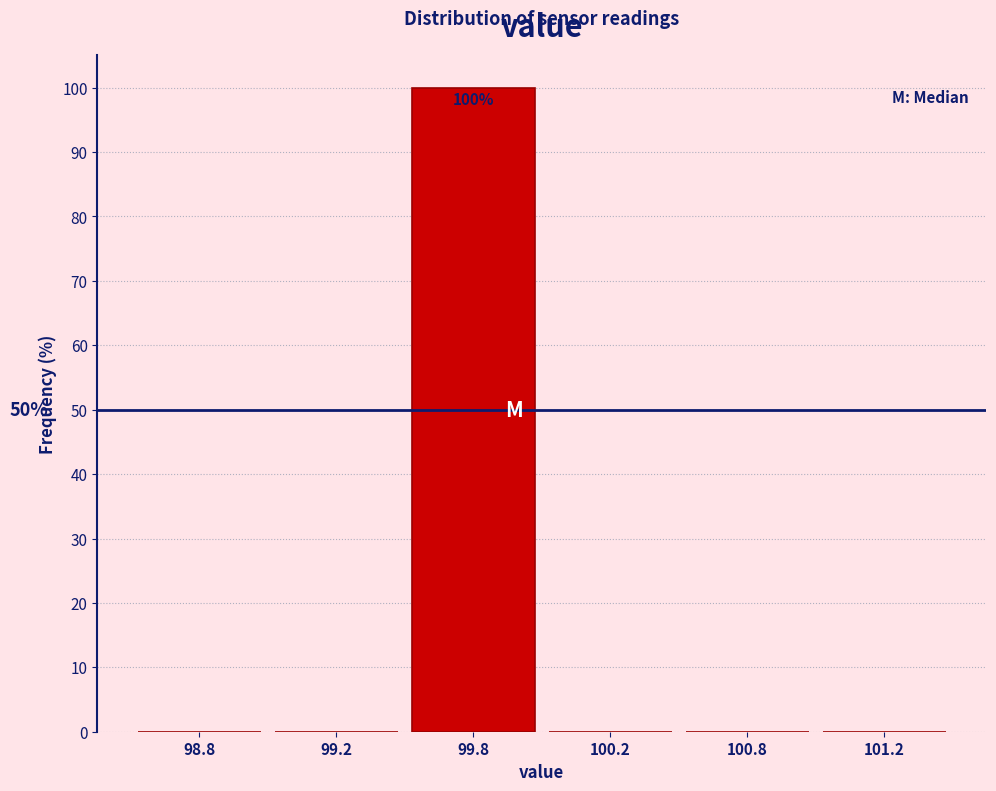

Reading left to right, what are all the values shown in this chart?

98.8=0	99.2=0	99.8=100	100.2=0	100.8=0	101.2=0